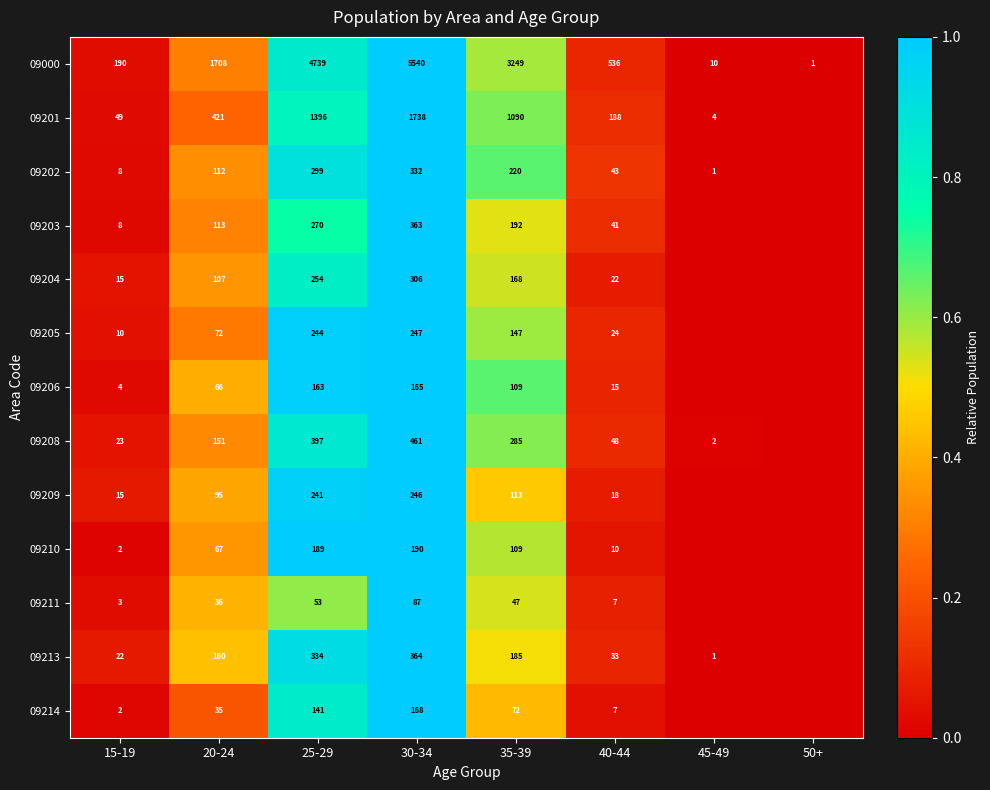

At how many categories does at least one series exceed 0?

8